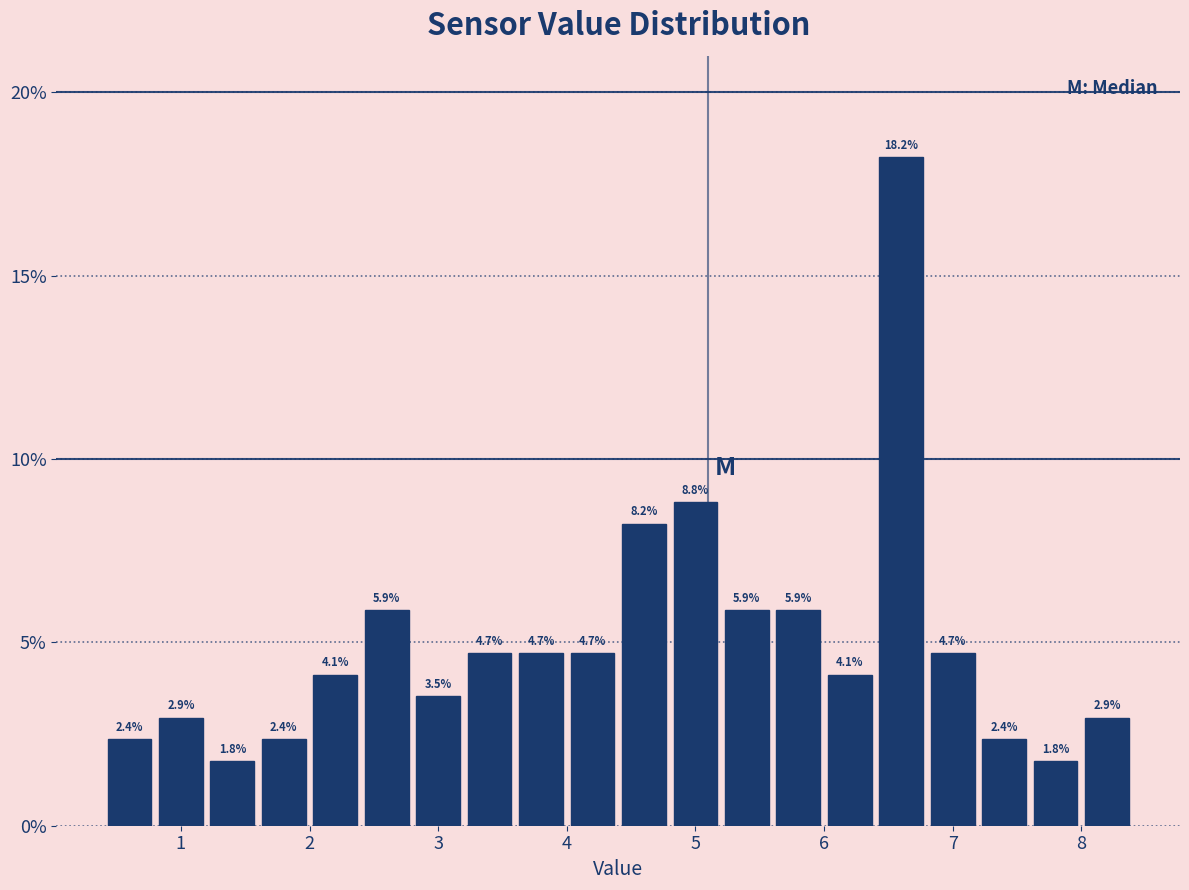

Reading left to right, transcribe this chart: for each bar, give the range it covers on the x-axis and its height.

0.4 to 0.8: 2.4
0.8 to 1.2: 2.9
1.2 to 1.6: 1.8
1.6 to 2.0: 2.4
2.0 to 2.4: 4.1
2.4 to 2.8: 5.9
2.8 to 3.2: 3.5
3.2 to 3.6: 4.7
3.6 to 4.0: 4.7
4.0 to 4.4: 4.7
4.4 to 4.8: 8.2
4.8 to 5.2: 8.8
5.2 to 5.6: 5.9
5.6 to 6.0: 5.9
6.0 to 6.4: 4.1
6.4 to 6.8: 18.2
6.8 to 7.2: 4.7
7.2 to 7.6: 2.4
7.6 to 8.0: 1.8
8.0 to 8.4: 2.9